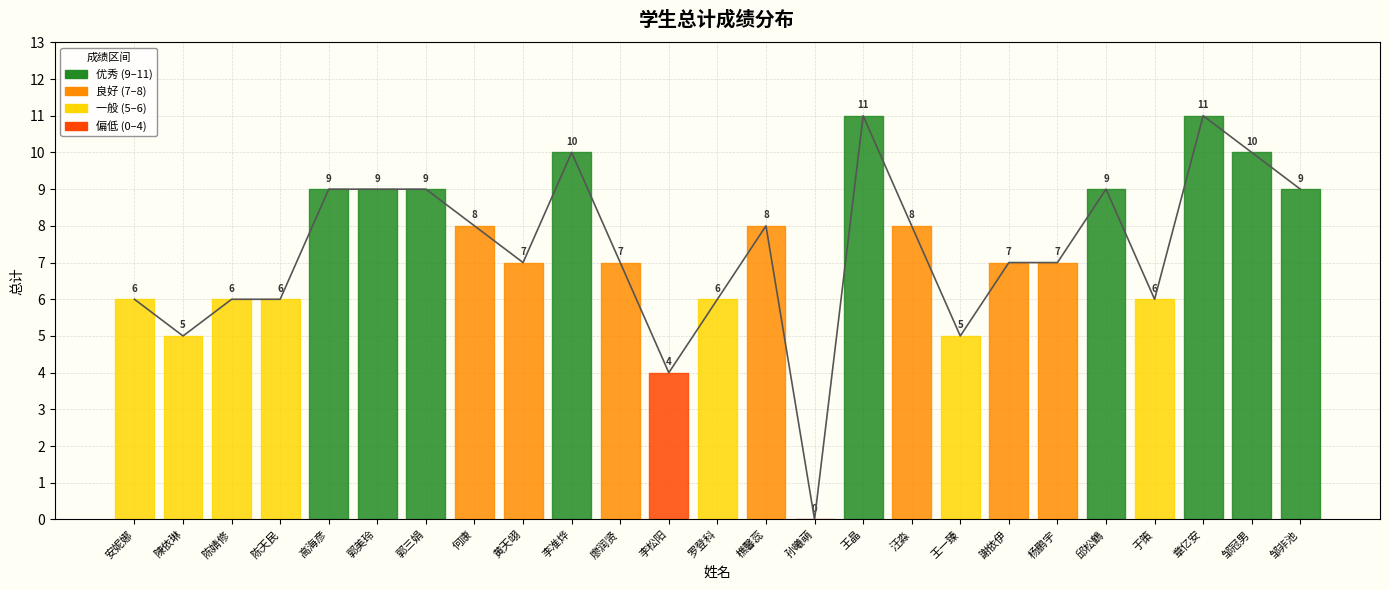

Where does the data first go above 7?

高海彦